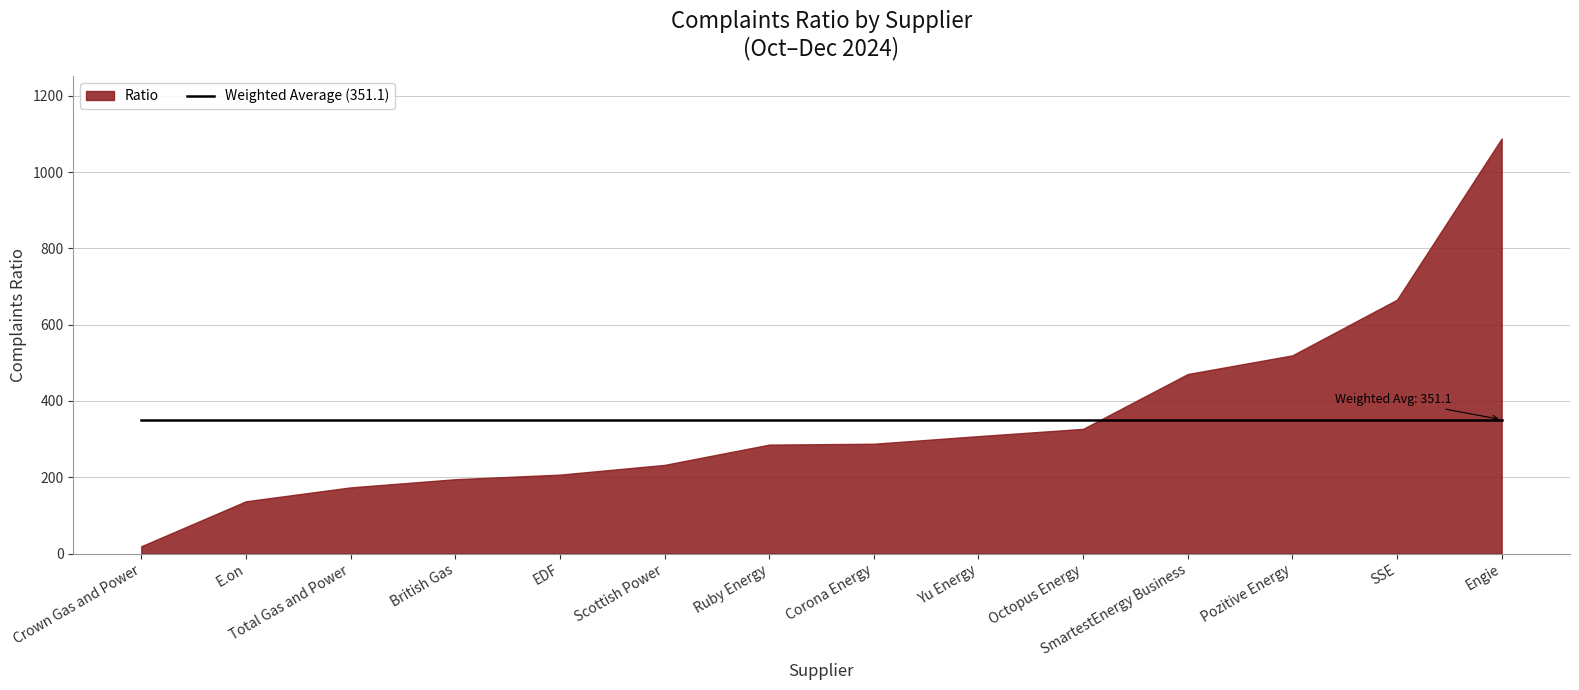

Rank the categories by value from lowest to highest.

Crown Gas and Power, E.on, Total Gas and Power, British Gas, EDF, Scottish Power, Ruby Energy, Corona Energy, Yu Energy, Octopus Energy, SmartestEnergy Business, Pozitive Energy, SSE, Engie